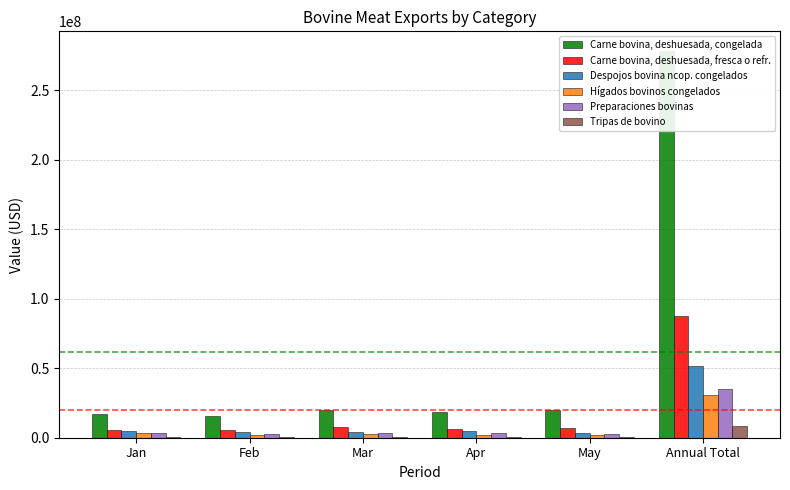

What position from the left is Jan?

1